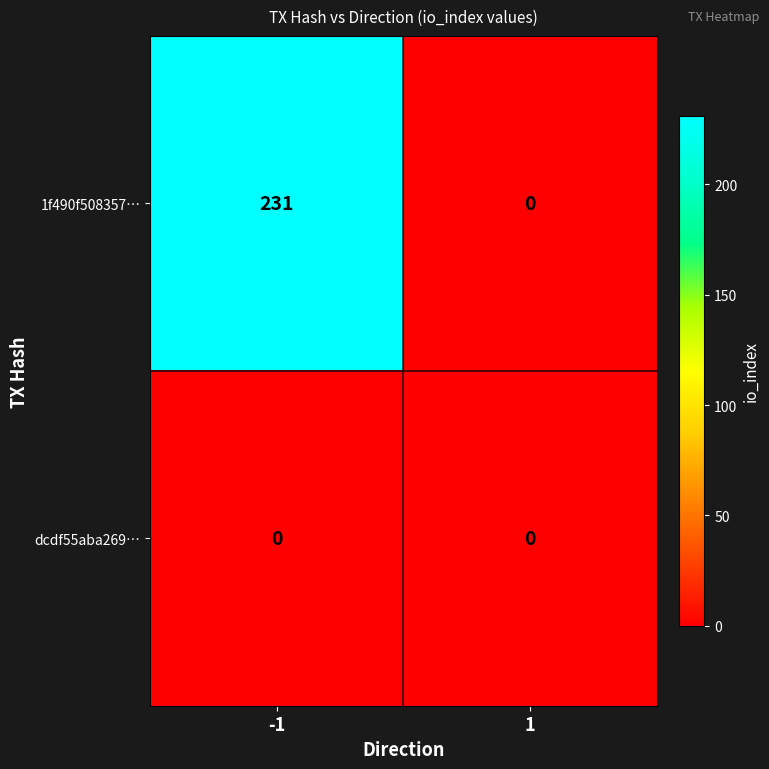

How many data points does each series have?

2